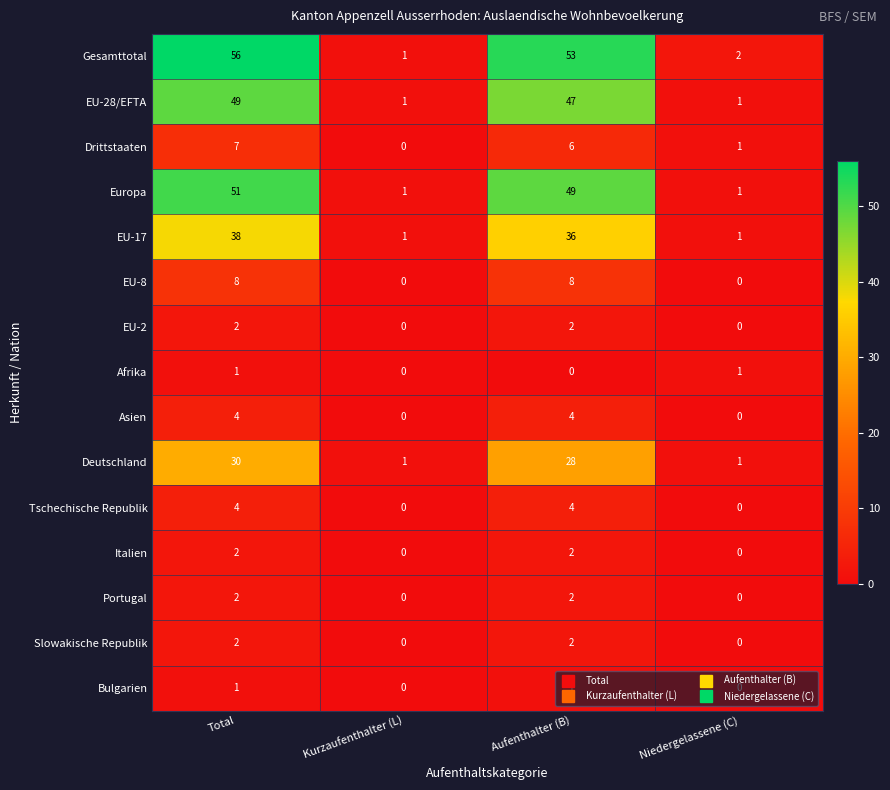

Is it true that Tschechische Republik equals 4 at Total?

True